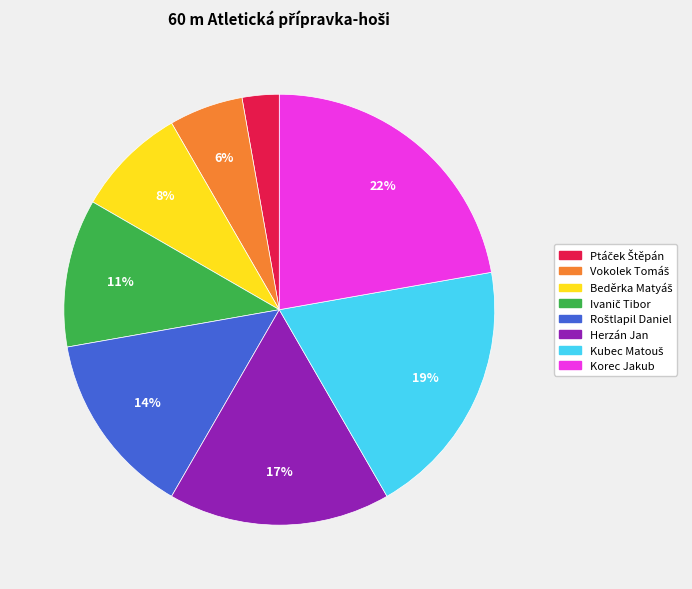

Which category has the biggest portion of the pie?

Korec Jakub